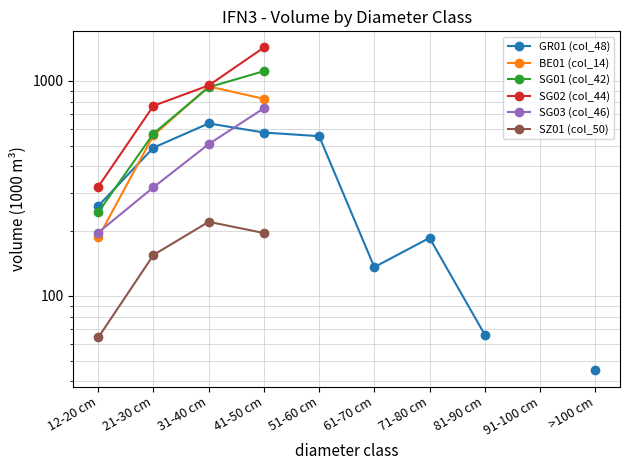

Is the value of SG02 (col_44) at >100 cm greater than the value of SG03 (col_46) at 31-40 cm?

No